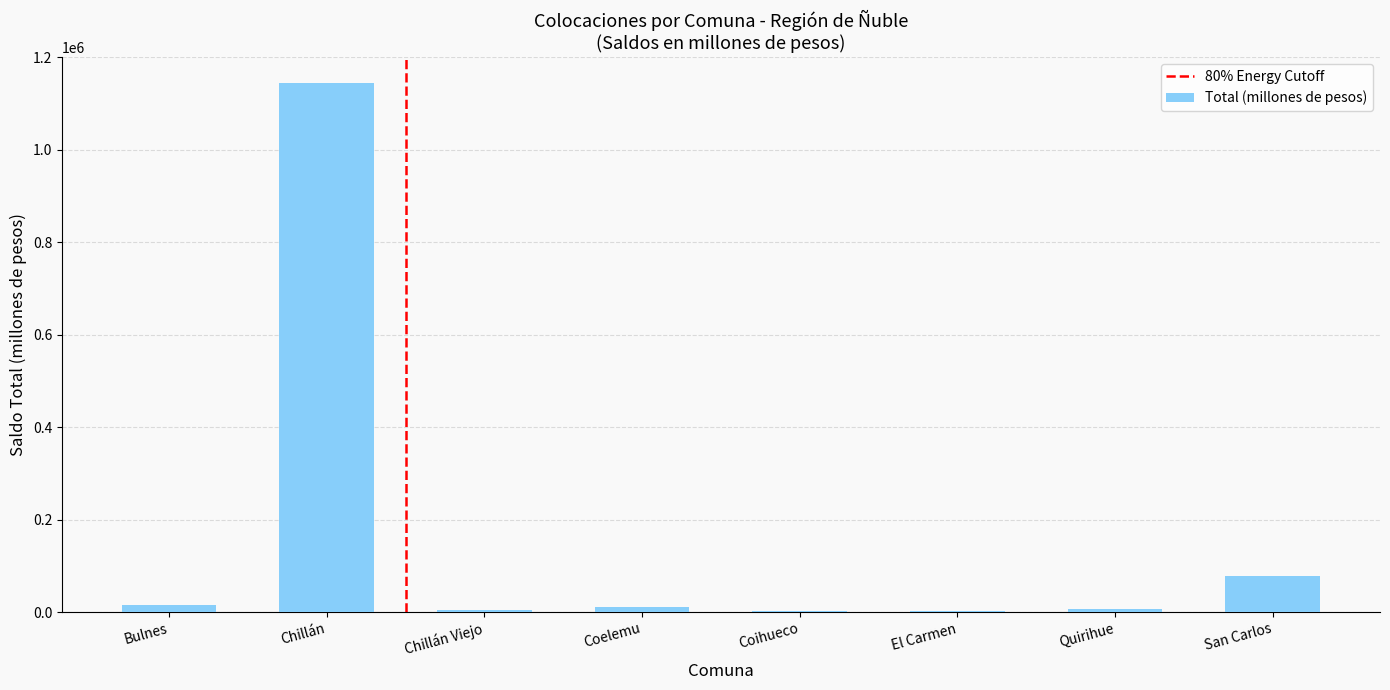

Between Chillán and Coelemu, which is larger?

Chillán